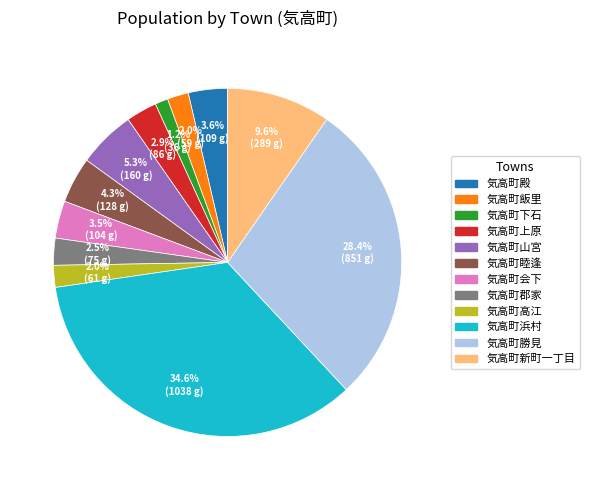

How much of the chart is everything except 気高町上原?

97.1%